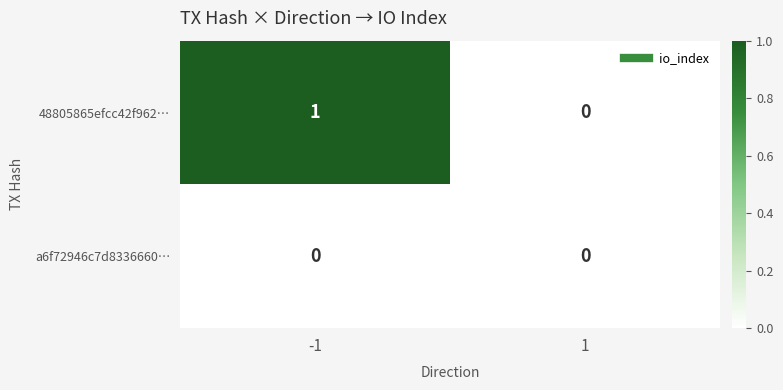

List the series in order of their peak value, lowest first.

a6f72946c7d8336660…, 48805865efcc42f962…